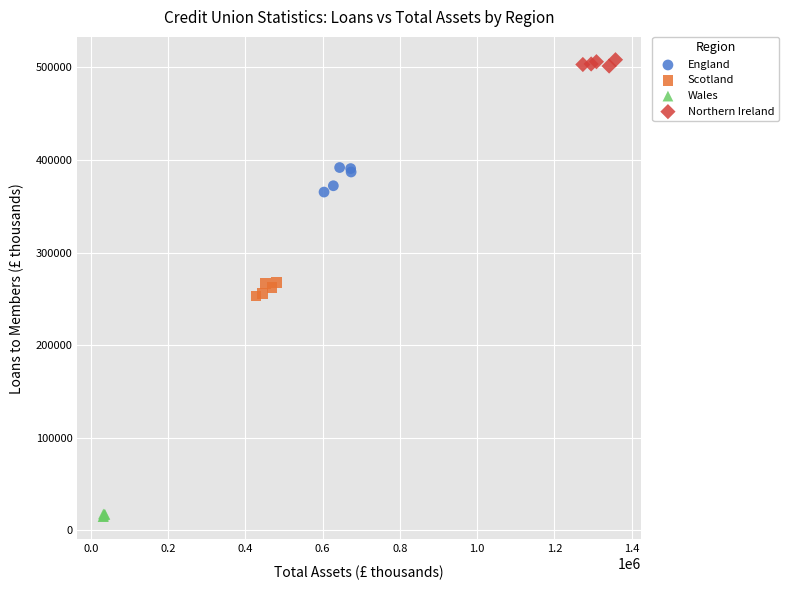

Which series reaches the maximum Y coordinate?

Northern Ireland